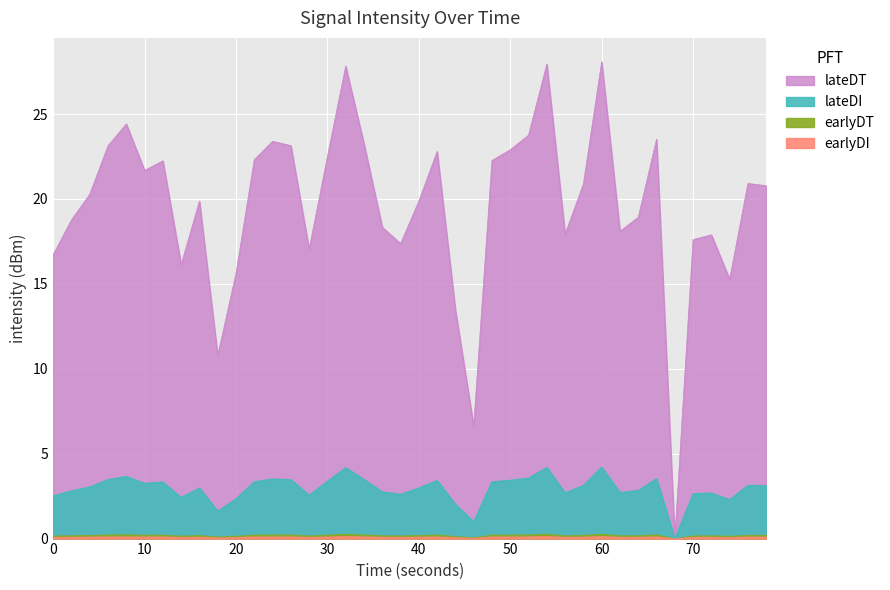

The chart shows a value of 17.6 at 70. True or false?

True